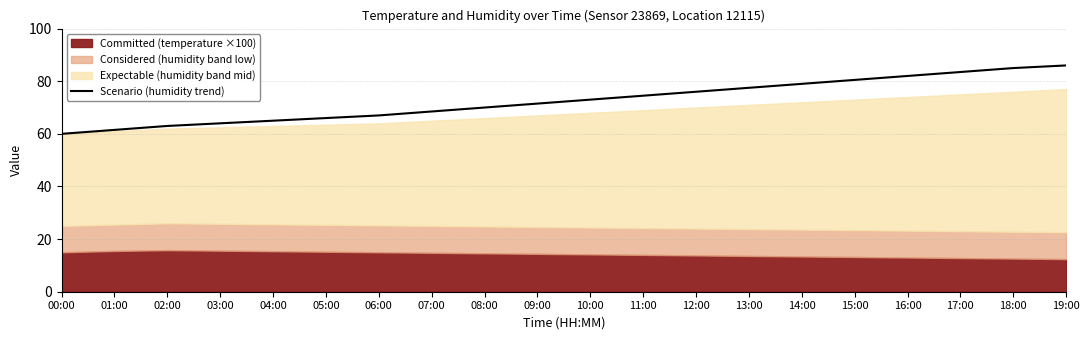

Where is the data nearest to the value 73?

10:00